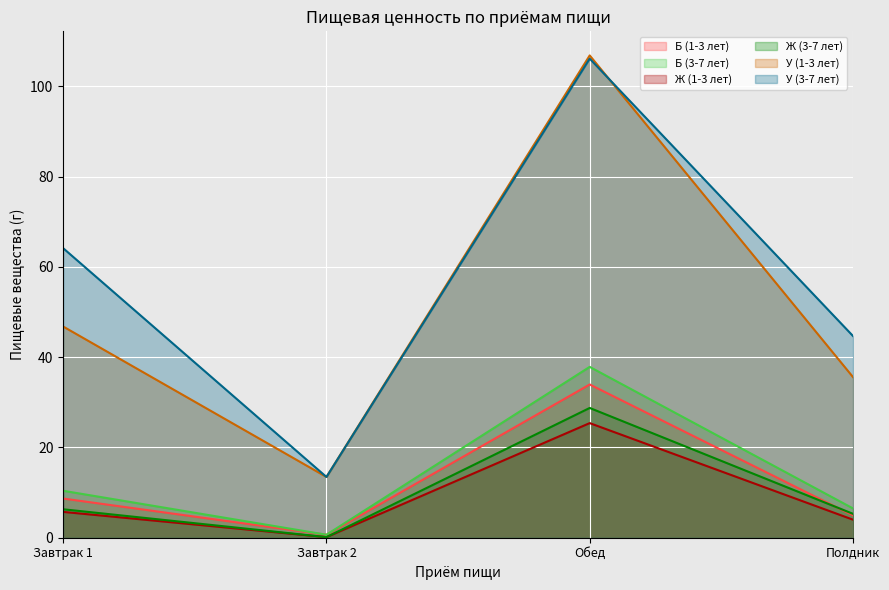

True or false: Б (1-3 лет) has a value of 7.1 at Полдник.

False